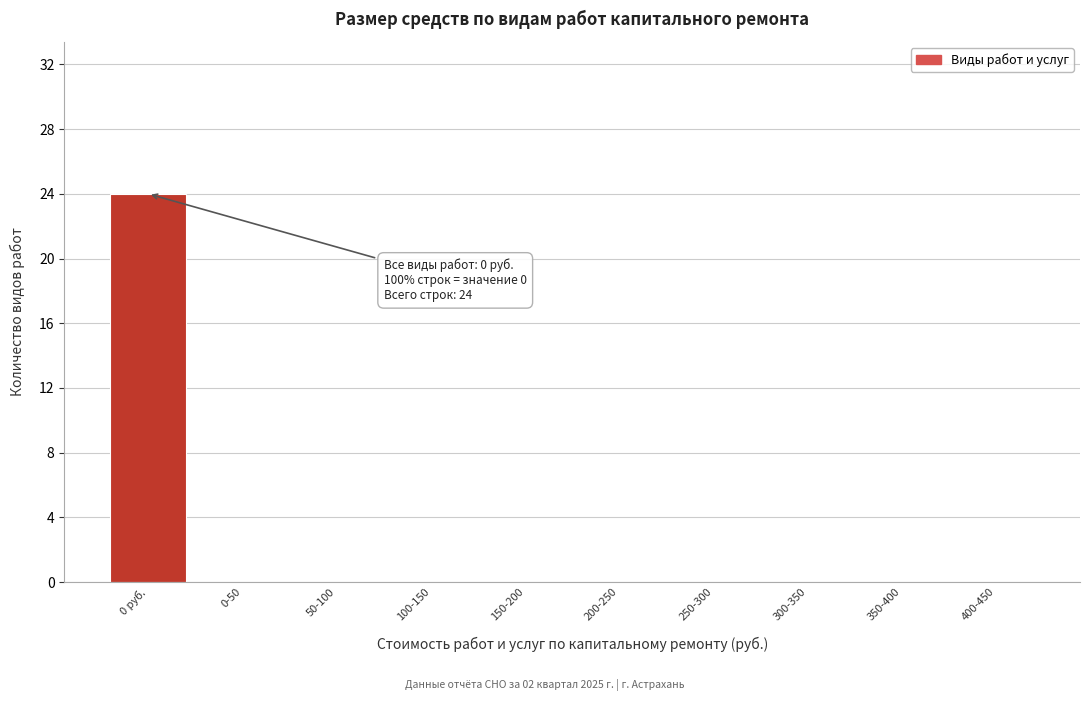

Reading right to left, transcribe all the data shown in this chart.

400-450=0	350-400=0	300-350=0	250-300=0	200-250=0	150-200=0	100-150=0	50-100=0	0-50=0	0 руб.=24